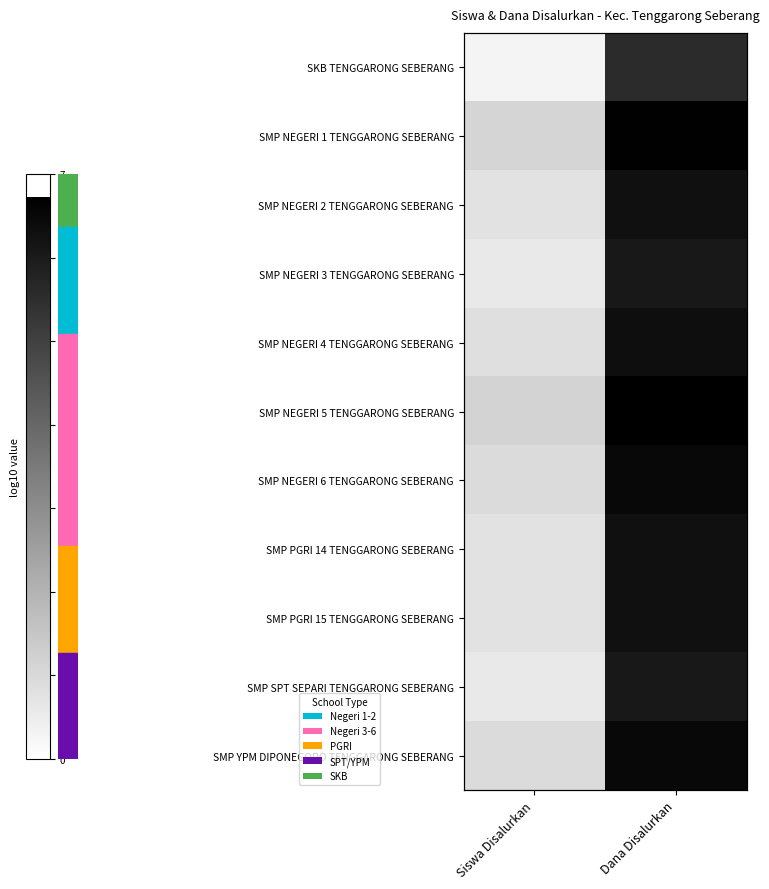

What is the total value across all series at Dana Disalurkan?

69.2